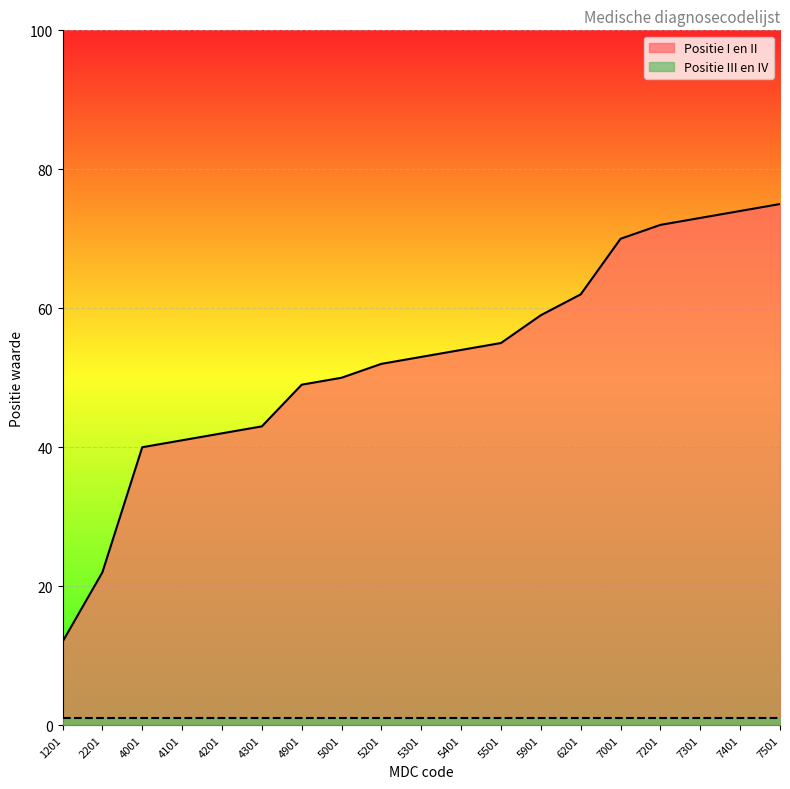

Reading left to right, extract all data points from this chart.

12	22	40	41	42	43	49	50	52	53	54	55	59	62	70	72	73	74	75